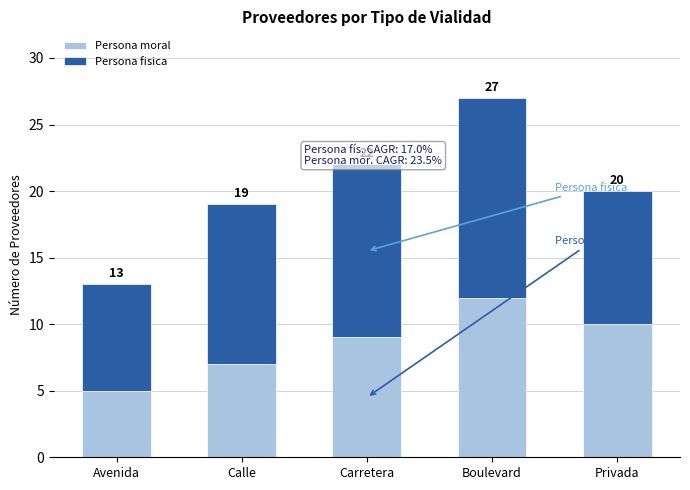

What are all the series names shown in the legend?

Persona moral, Persona fisica